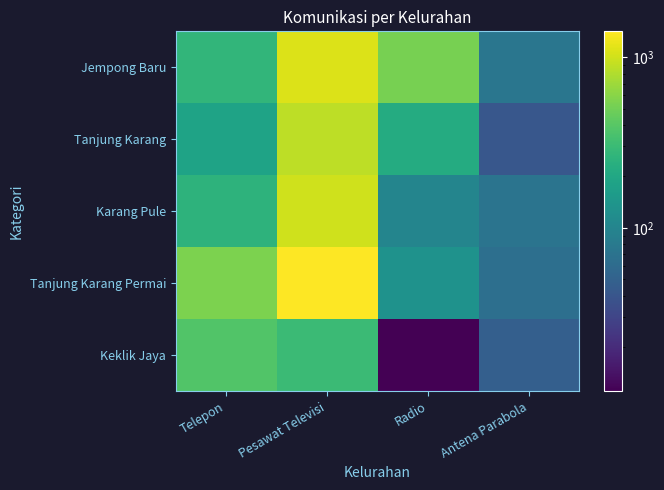

Rank the series by their maximum value, from lowest to highest.

Keklik Jaya, Tanjung Karang, Karang Pule, Jempong Baru, Tanjung Karang Permai